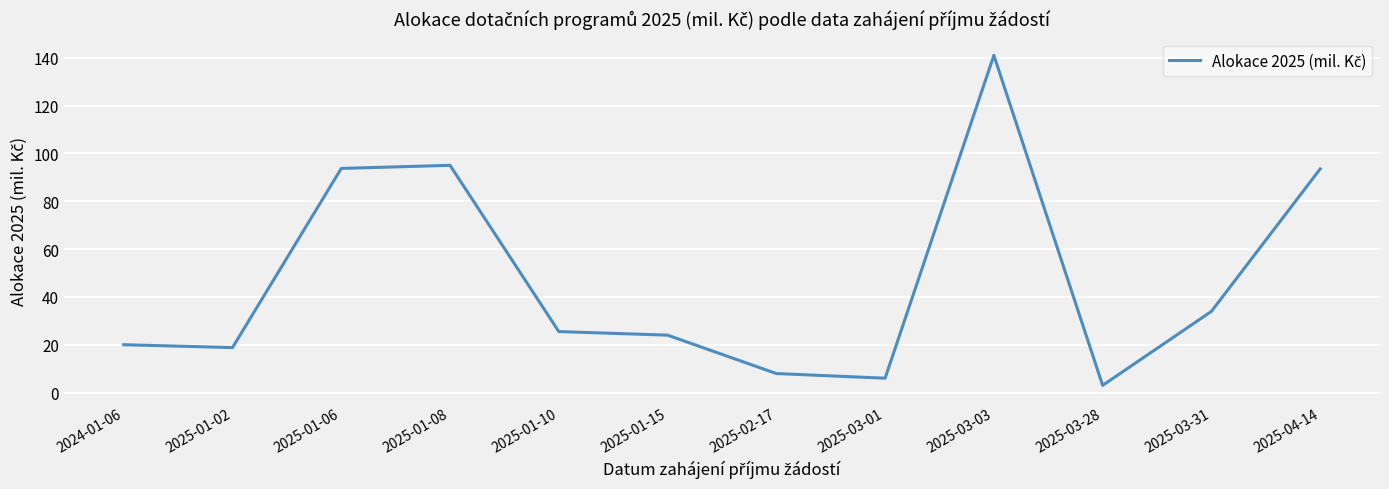

What is the change in value from 2025-03-28 to 2025-04-14?

+90.5